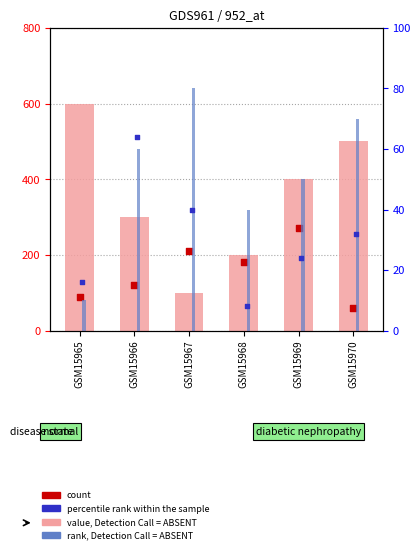

Which series has the largest Y range (max minus min)?

value, Detection Call = ABSENT